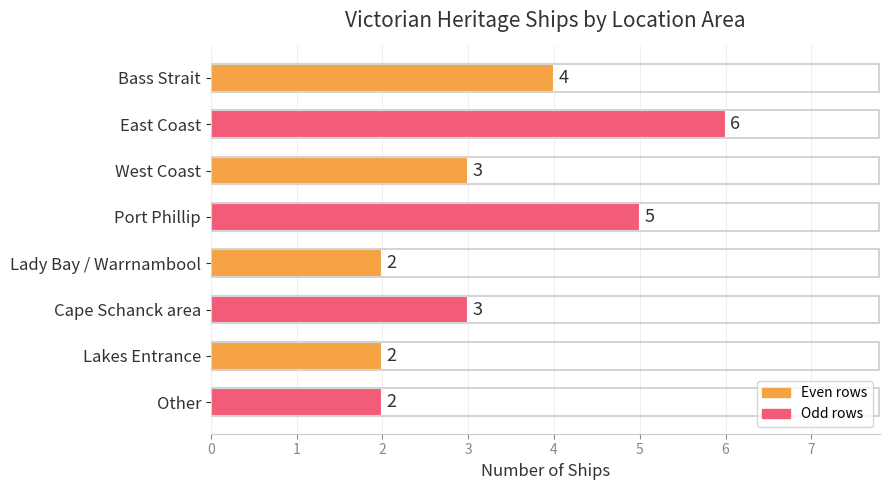

How many bars are there in total?

8